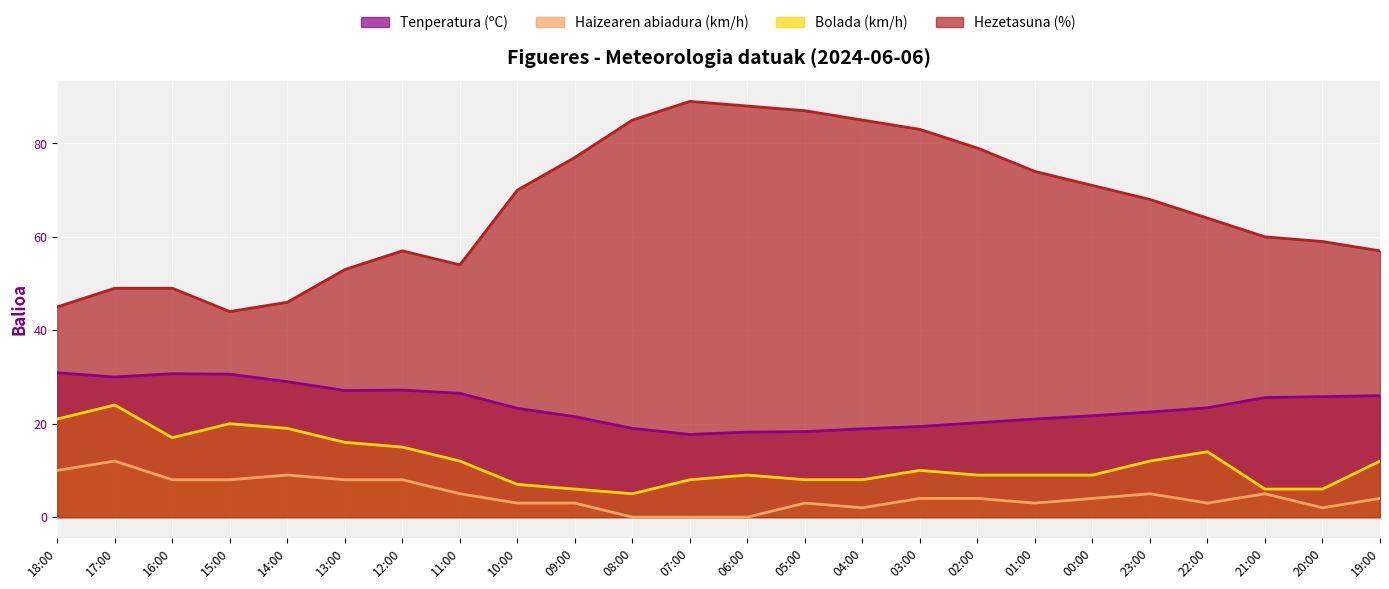

What is the label of the 23rd point from the right?

17:00